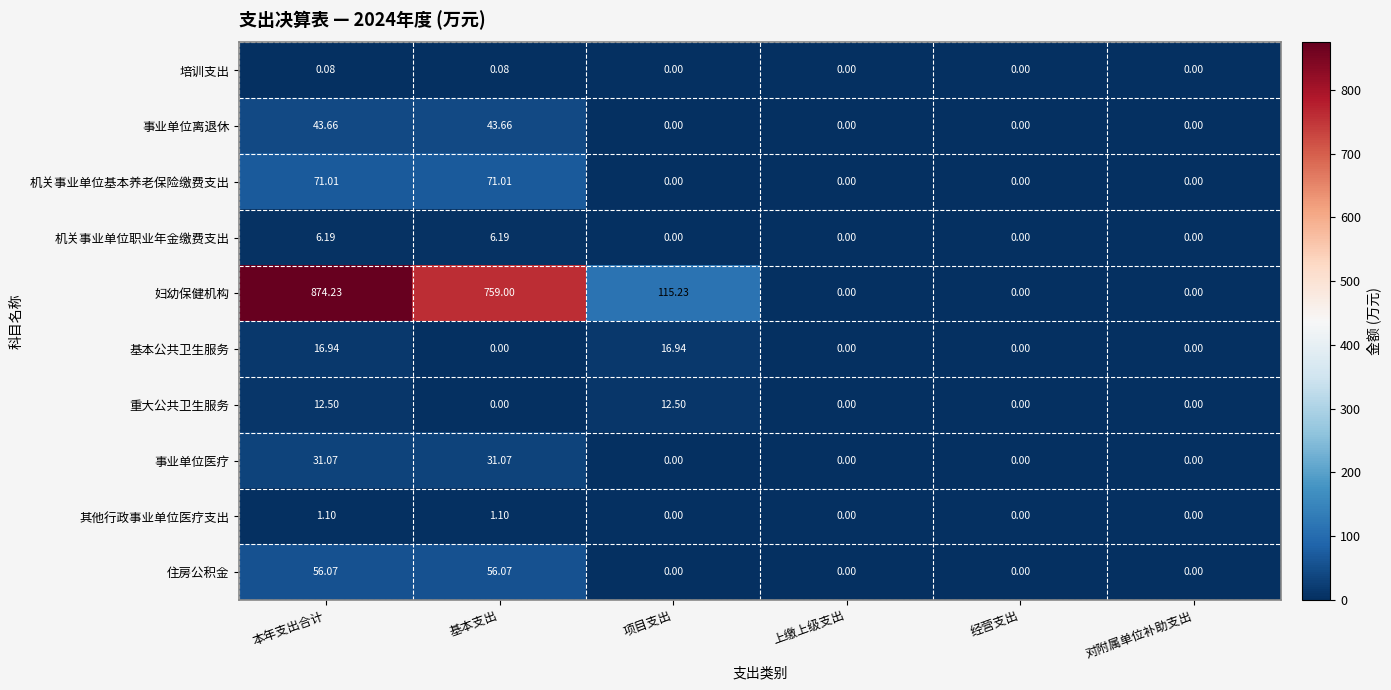

Rank the series by their maximum value, from lowest to highest.

培训支出, 其他行政事业单位医疗支出, 机关事业单位职业年金缴费支出, 重大公共卫生服务, 基本公共卫生服务, 事业单位医疗, 事业单位离退休, 住房公积金, 机关事业单位基本养老保险缴费支出, 妇幼保健机构